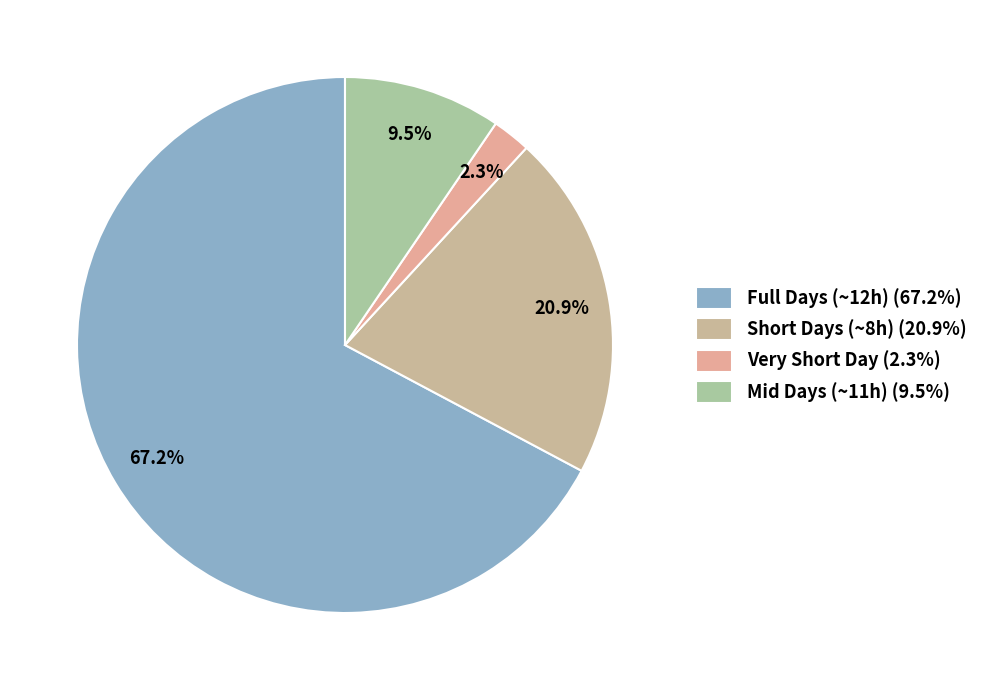

What is the largest slice in the pie chart?

Full Days (~12h) (67.2%)